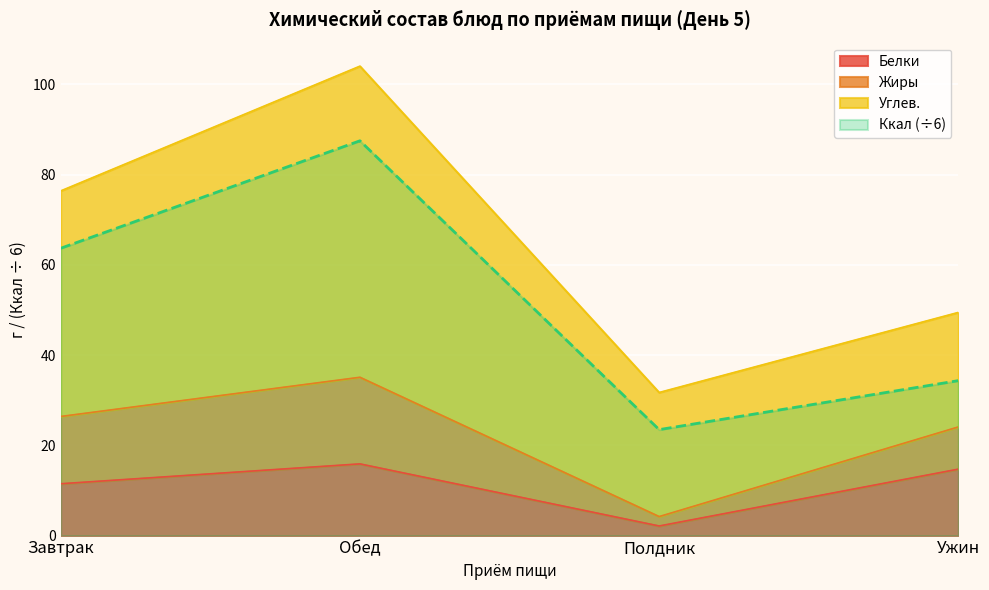

What value does the Белки series have at Полдник?

2.1